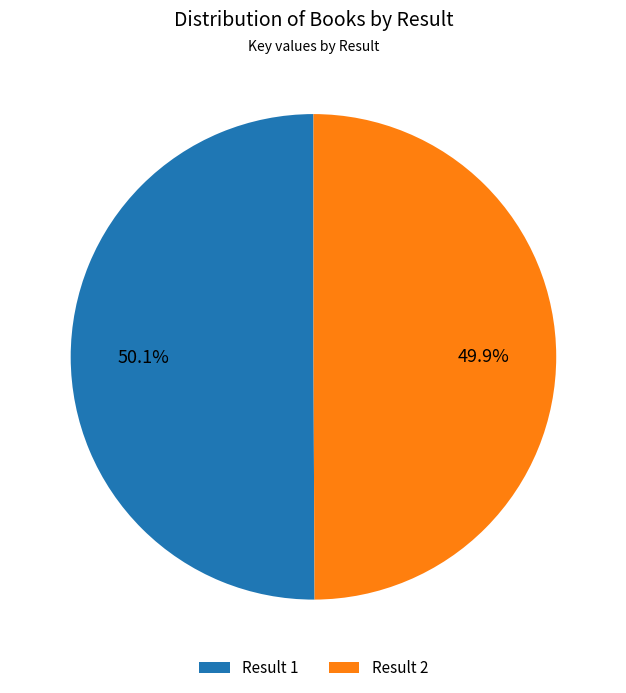

What is the ratio of the value at Result 1 to the value at Result 2?

1.0